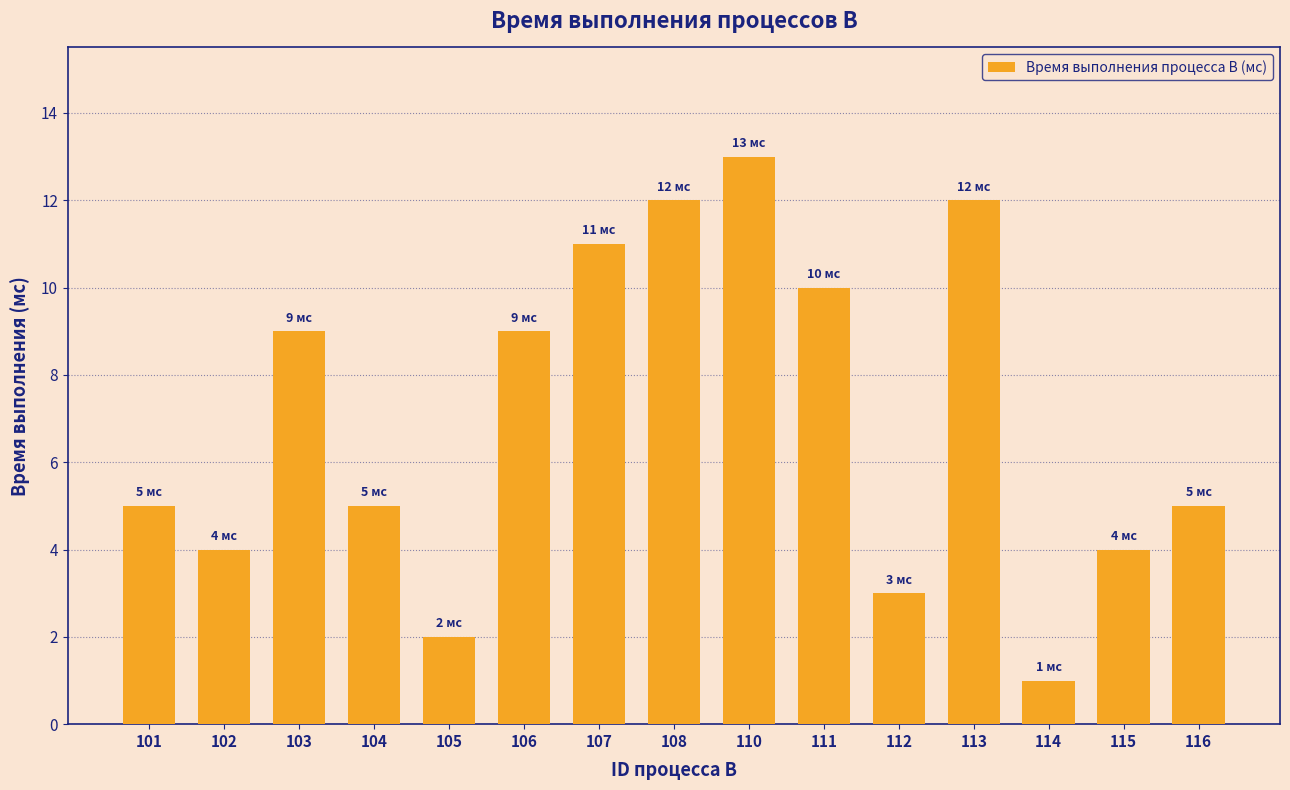

Reading left to right, extract all data points from this chart.

5	4	9	5	2	9	11	12	13	10	3	12	1	4	5